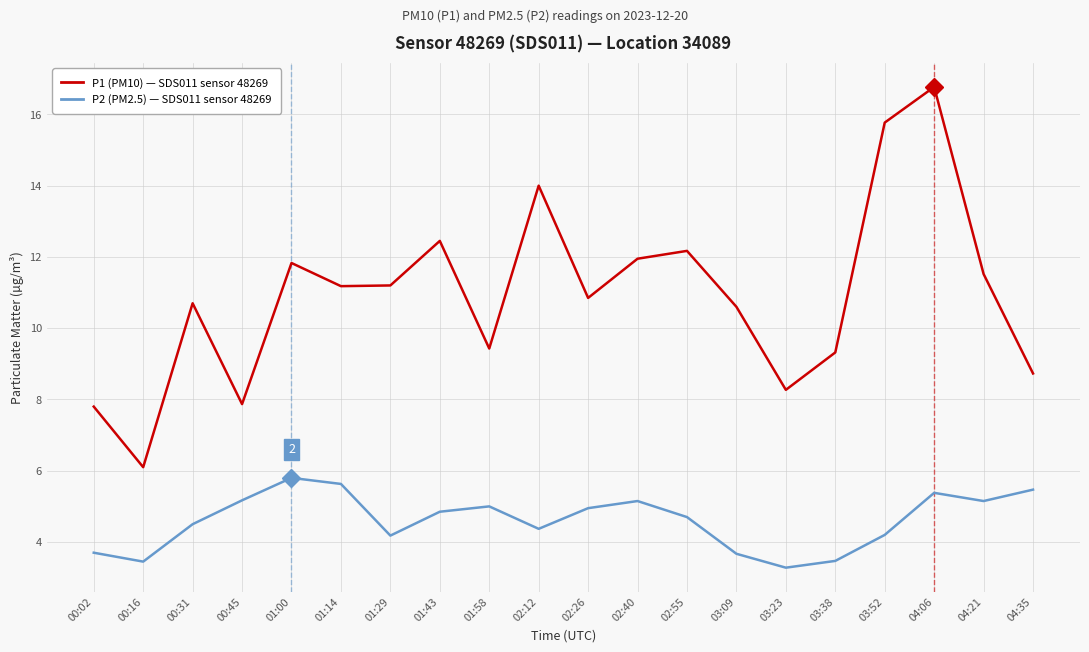

At which category does the chart reach its peak across all series?

04:06